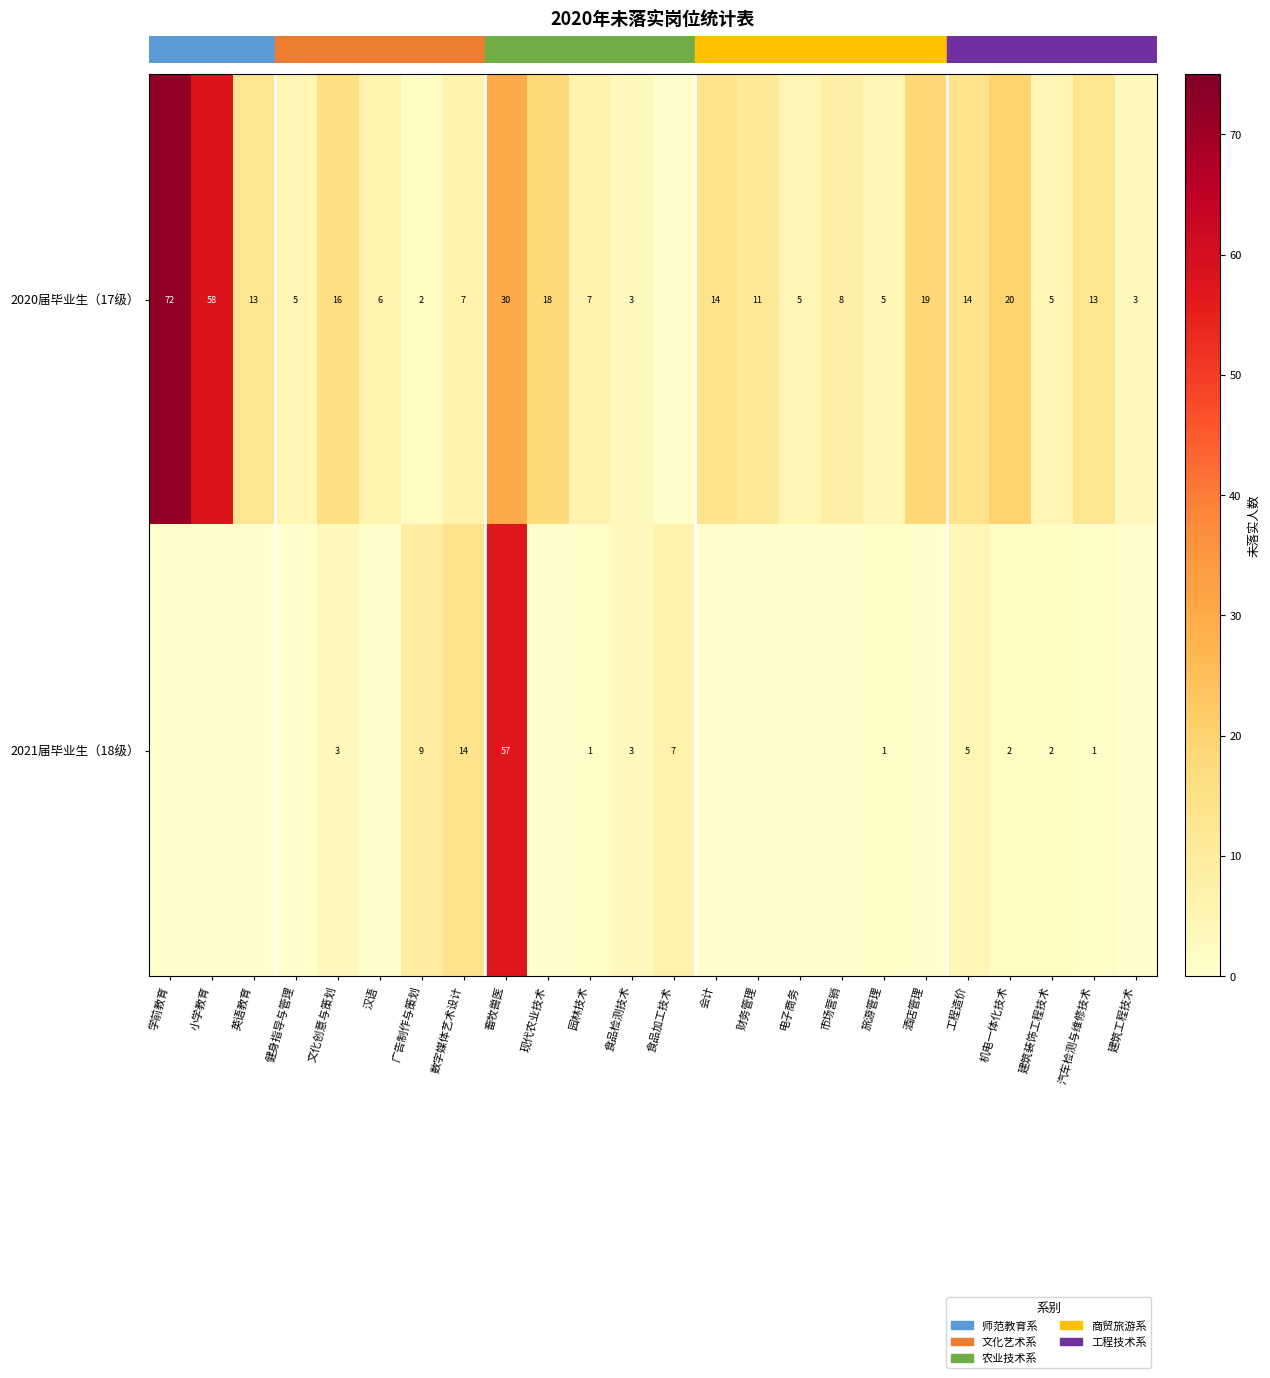

The 2020届毕业生（17级） series shows 7 at 园林技术. True or false?

True